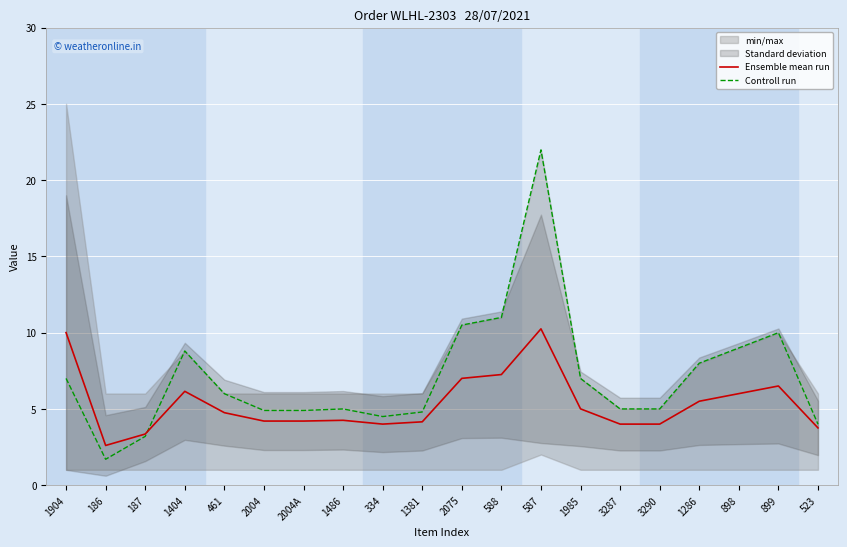

Which label corresponds to the largest value in the chart?

587